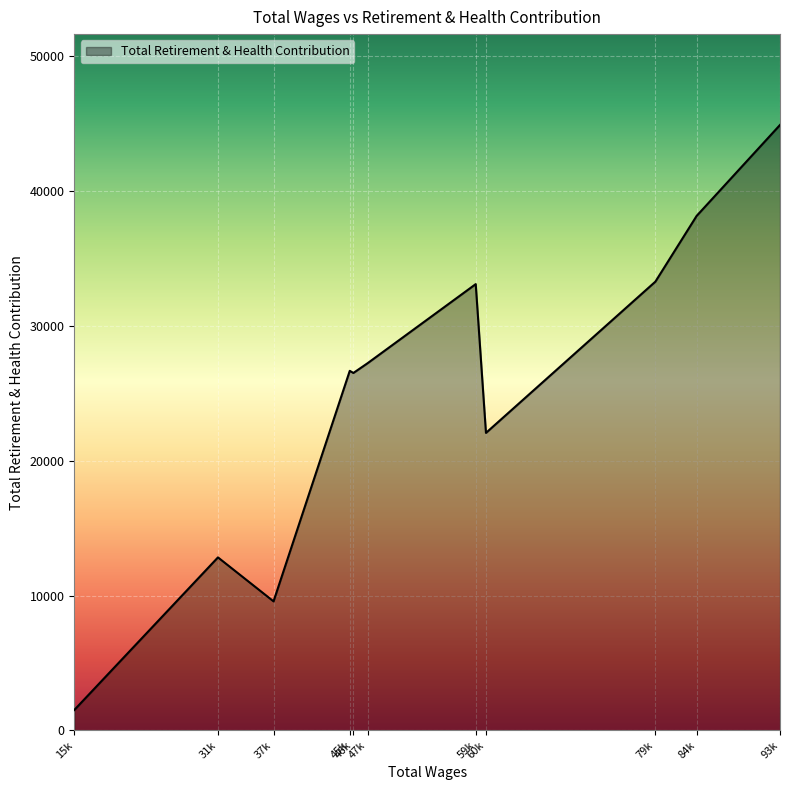

How many lines are shown in the chart?

1